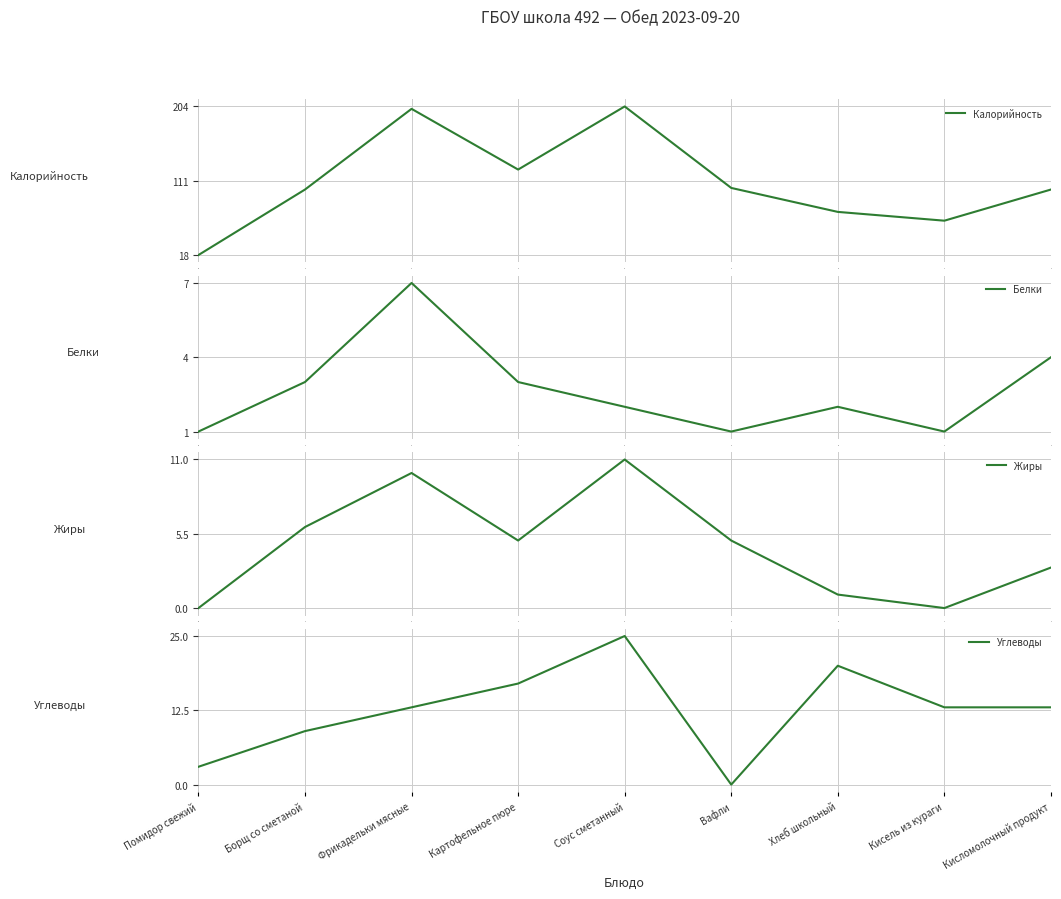

Reading left to right, extract all data points from this chart.

Калорийность: 18	100	201	125	204	102	72	61	100
Белки: 1	3	7	3	2	1	2	1	4
Жиры: 0	6	10	5	11	5	1	0	3
Углеводы: 3	9	13	17	25	0	20	13	13